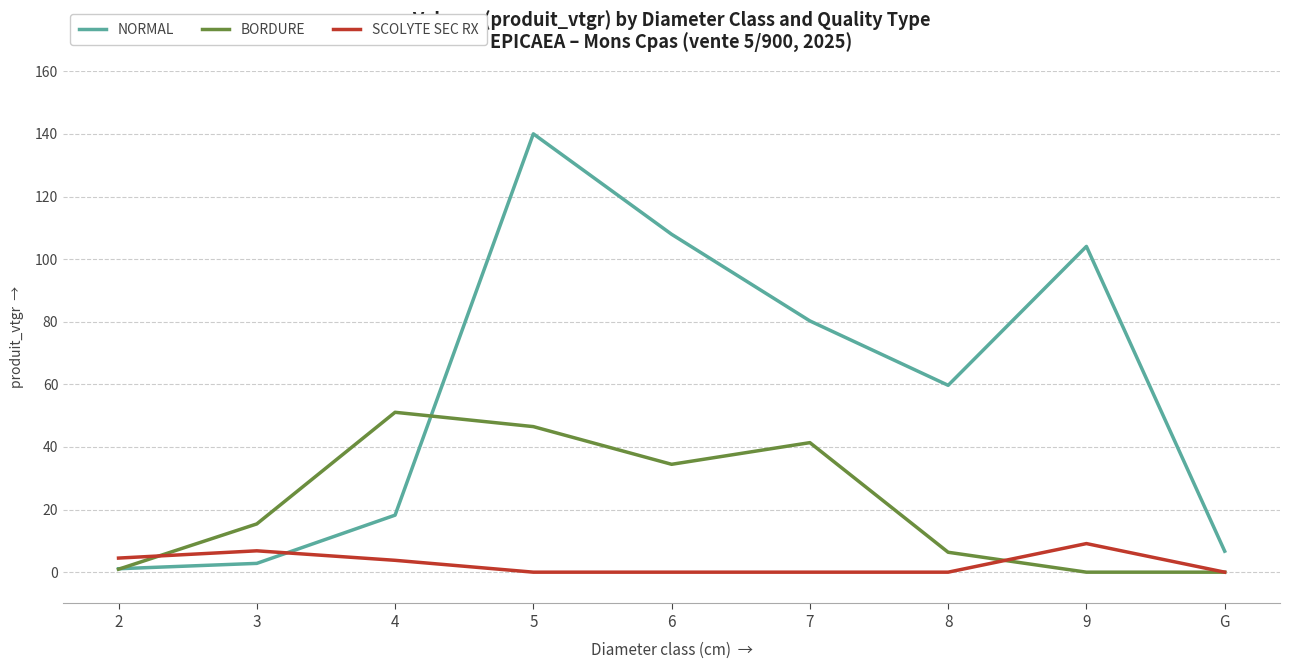

What is the difference between the second highest and second lowest values in the BORDURE series?

46.5